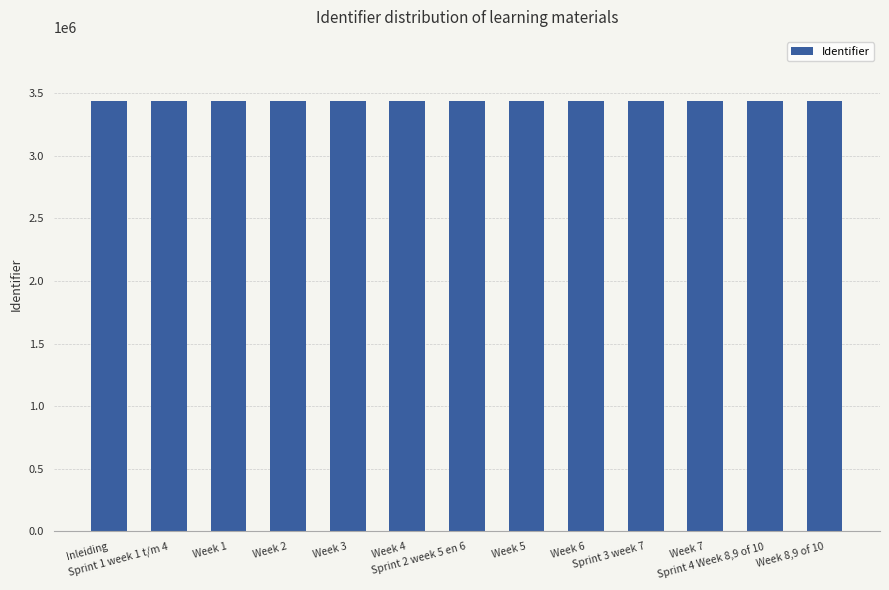

What is the value of the 5th bar from the left?

3435475